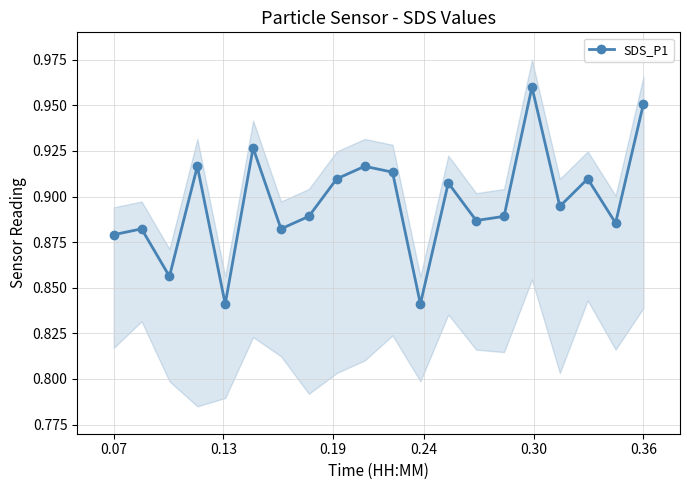

In SDS_P1, how many points are lower than both neighbors (excluding endpoints)?

7